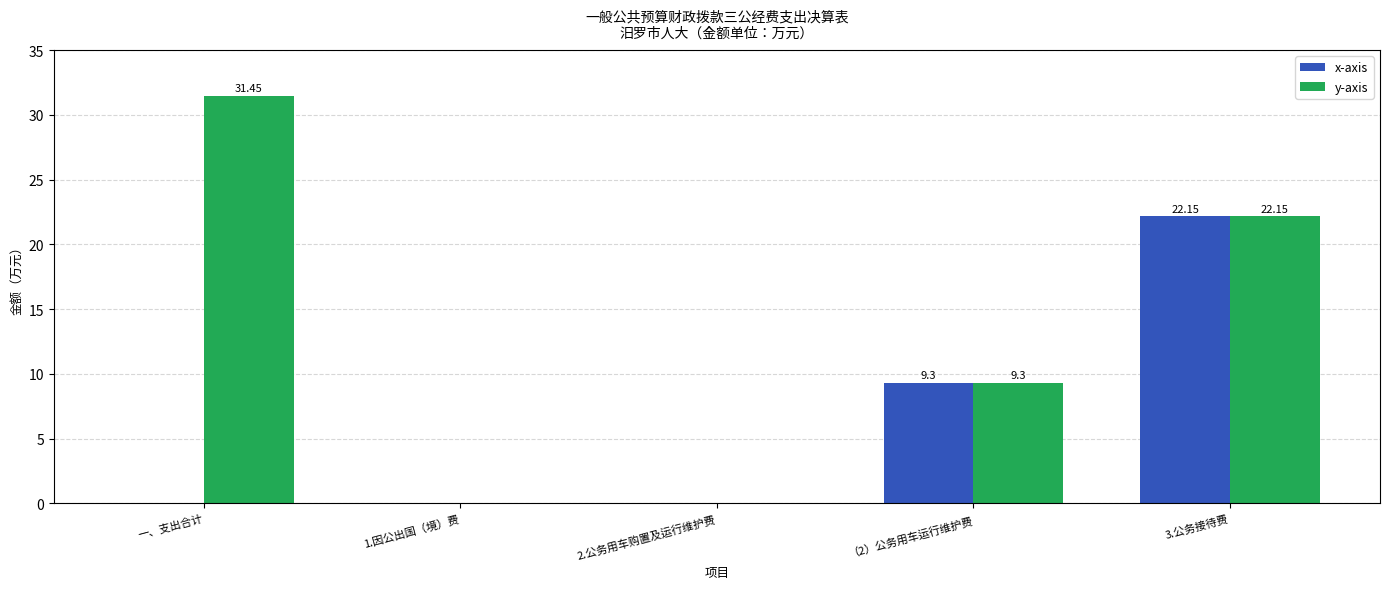

What are all the series names shown in the legend?

x-axis, y-axis